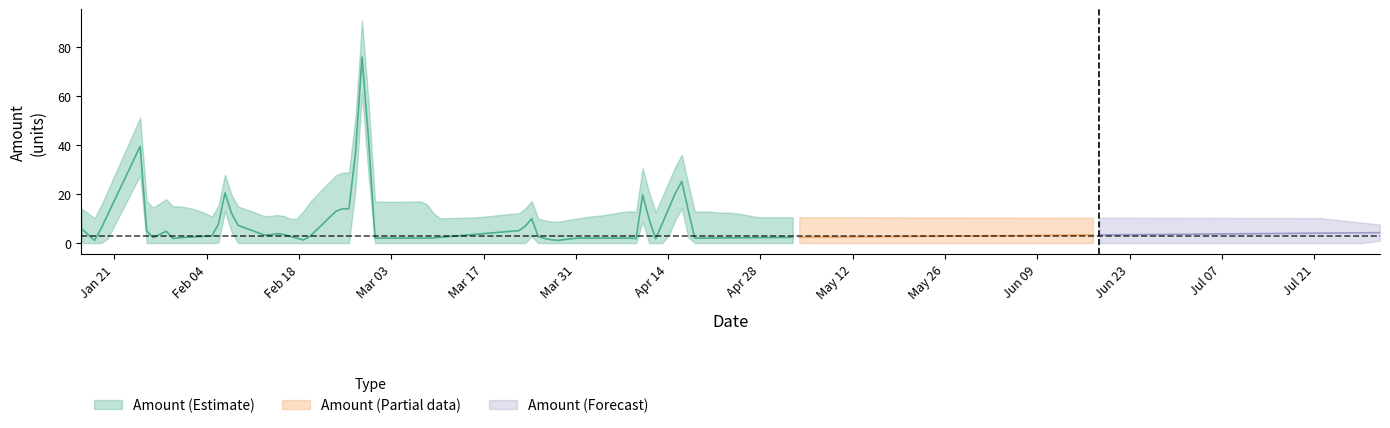

Between 15 and 28, which series saw the biggest shift?

Amount